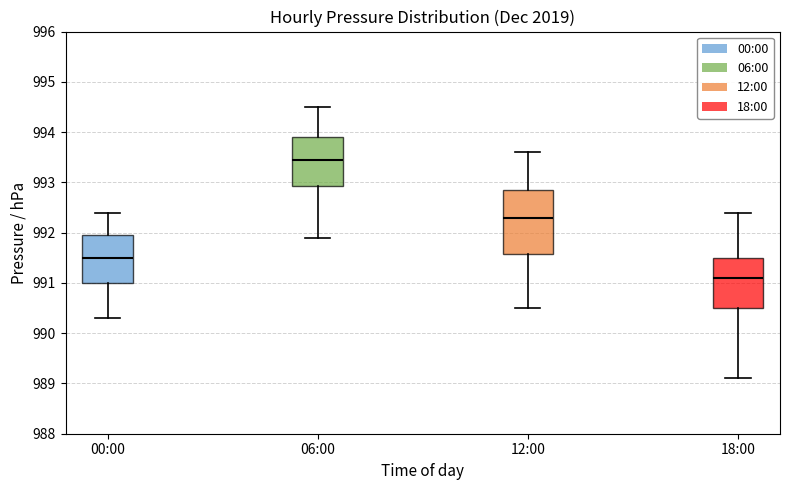

Reading left to right, transcribe this box plot: for each box, give where its median line is, the range the box spans, and where its two whiskers end, as read against the y-axis. The values are not printed on the chart, so give them approximately, as read against the axis.

00:00: median 991.5, box 991.0 to 992.0, whiskers 990.3 to 992.4
06:00: median 993.5, box 992.9 to 993.9, whiskers 991.9 to 994.5
12:00: median 992.3, box 991.6 to 992.9, whiskers 990.5 to 993.6
18:00: median 991.1, box 990.5 to 991.5, whiskers 989.1 to 992.4